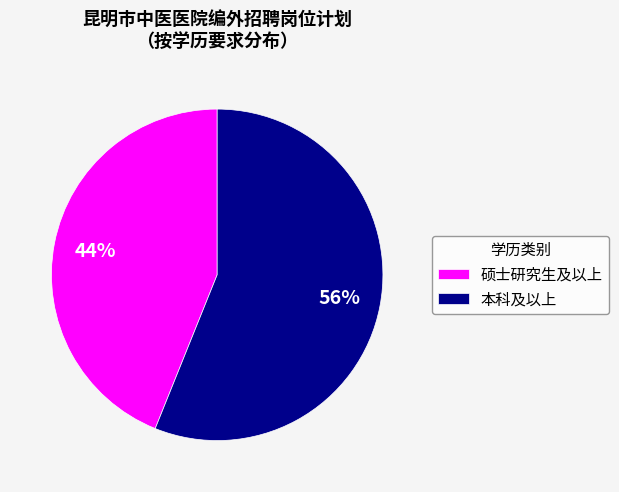

What percentage is the 本科及以上 slice, to the nearest percent?

56%